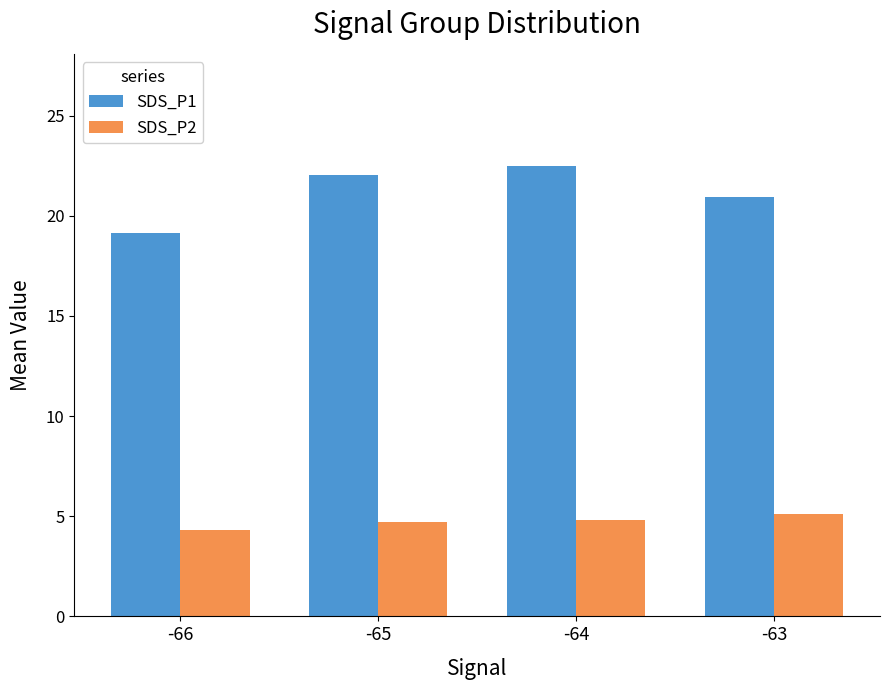

The SDS_P1 series shows 22.0 at -65. True or false?

True